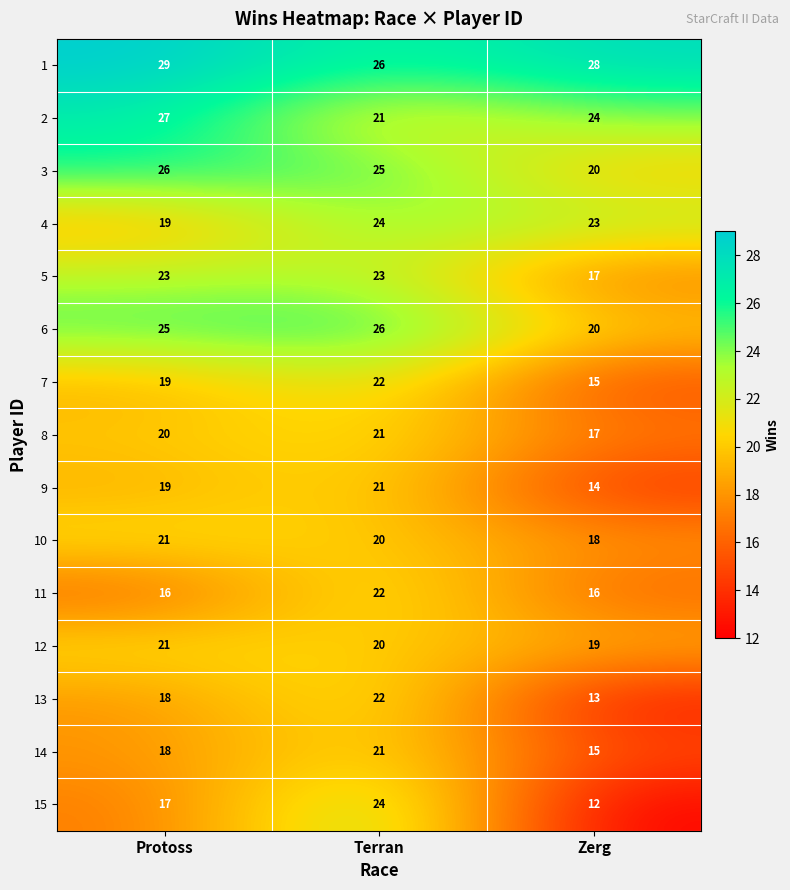

Rank the categories by 6 value from lowest to highest.

Zerg, Protoss, Terran